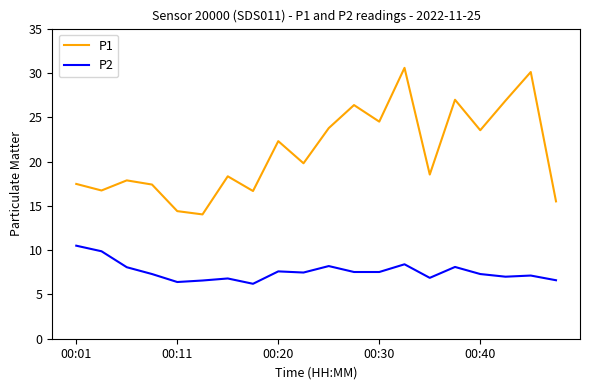

What is the difference between the maximum and minimum values in the P1 series?

16.5